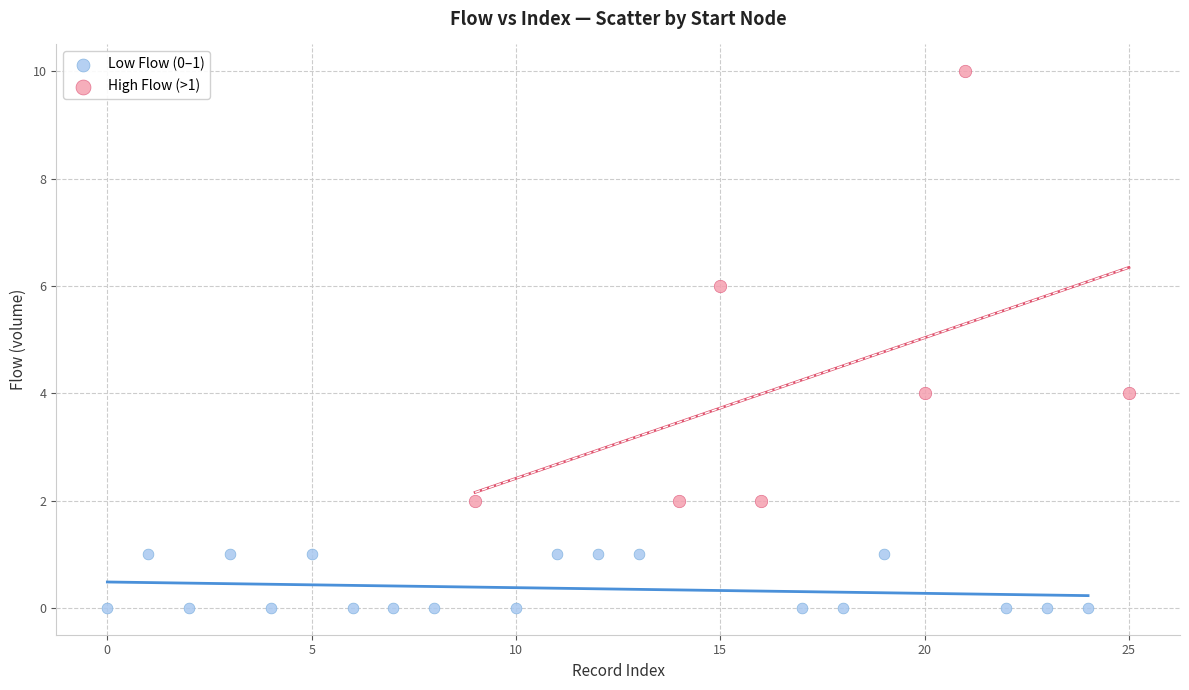

Which series contains the highest Y value?

High Flow (>1)